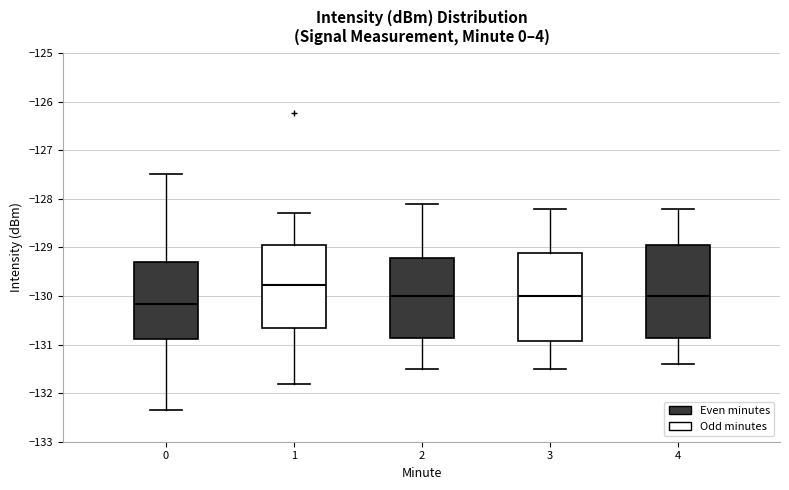

Reading left to right, read every box against the y-axis: the position of its median line, the range the box covers, and the ends of its whiskers. The values are not printed on the chart, so give them approximately, as read against the axis.

0: median -130.2, box -130.9 to -129.3, whiskers -132.3 to -127.5
1: median -129.8, box -130.7 to -128.9, whiskers -131.8 to -128.3
2: median -130.0, box -130.9 to -129.2, whiskers -131.5 to -128.1
3: median -130.0, box -130.9 to -129.1, whiskers -131.5 to -128.2
4: median -130.0, box -130.9 to -128.9, whiskers -131.4 to -128.2